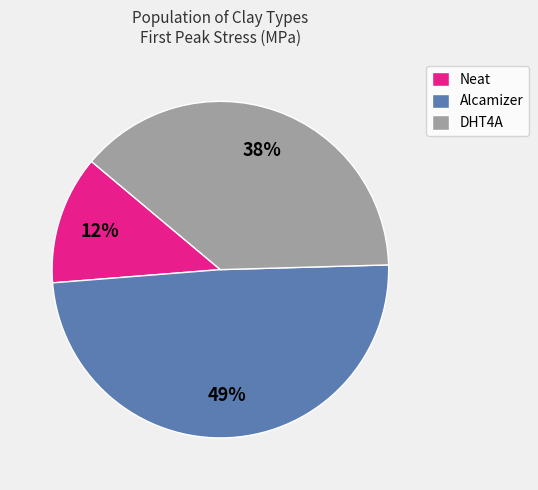

To the nearest percent, what percentage of the pie is DHT4A?

38%